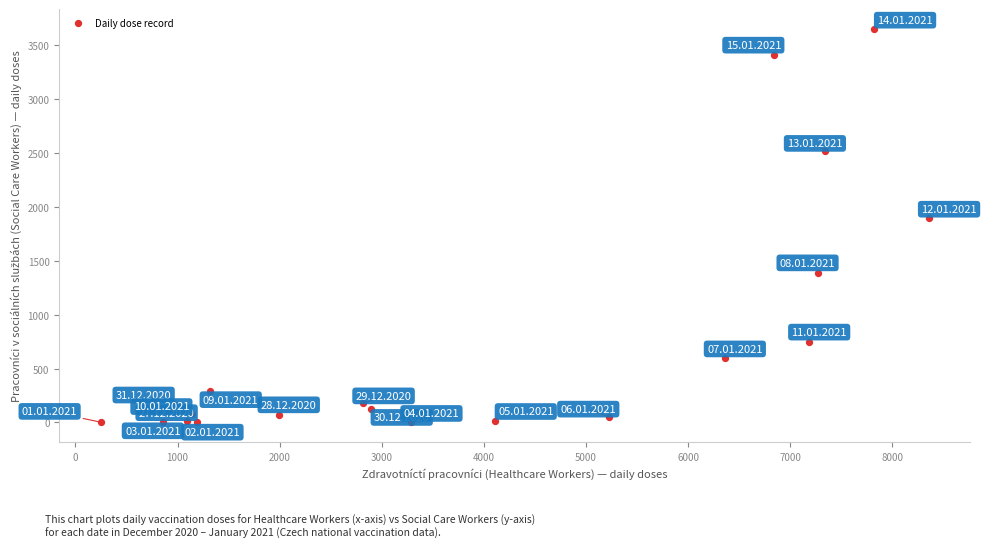

What Y value in the scatter plot is closest to 1827?

1900